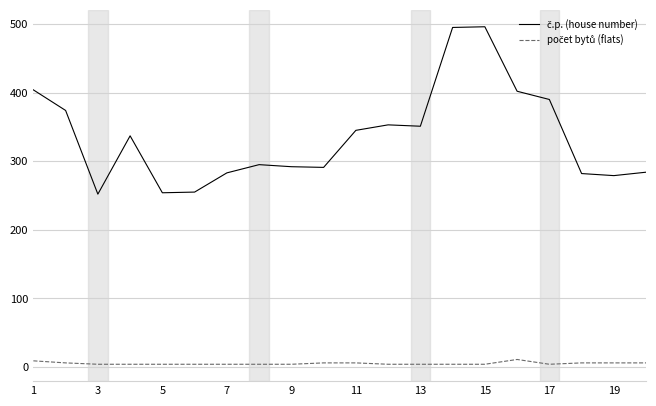

Is this an area chart (filled region under the line)?

No